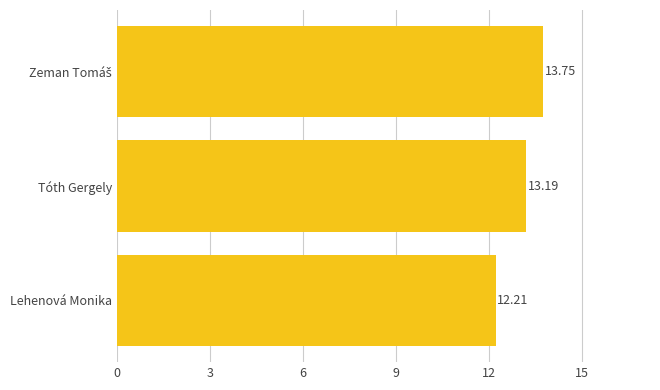

Are the bars grouped side by side (vs. stacked)?

No